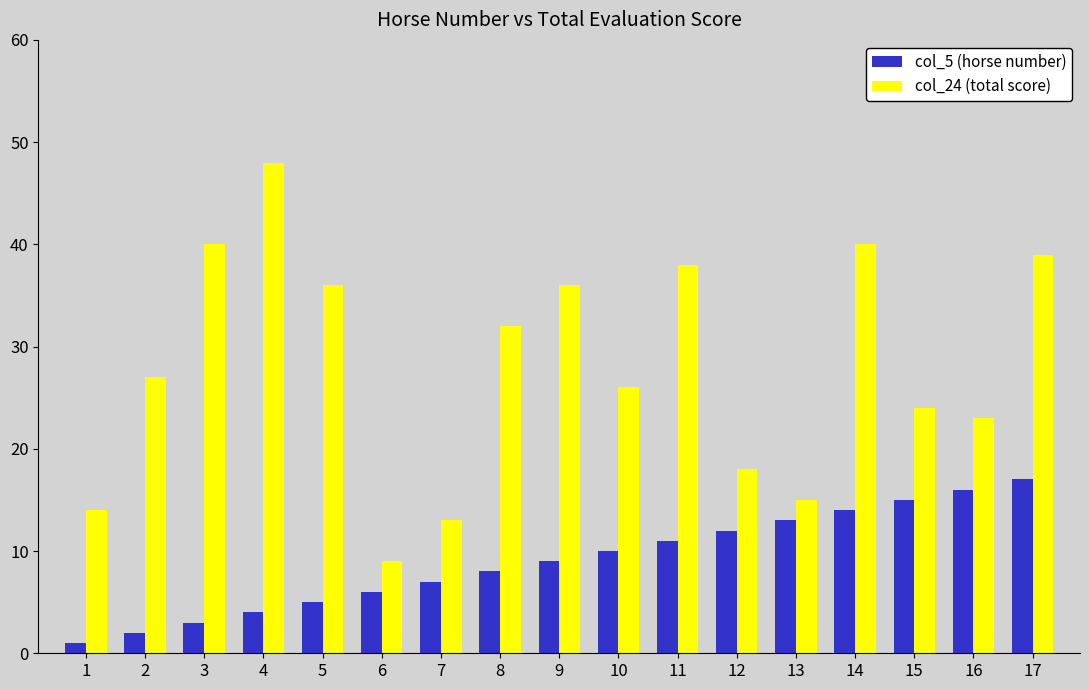

Is it true that col_24 (total score) equals 39 at 17?

True